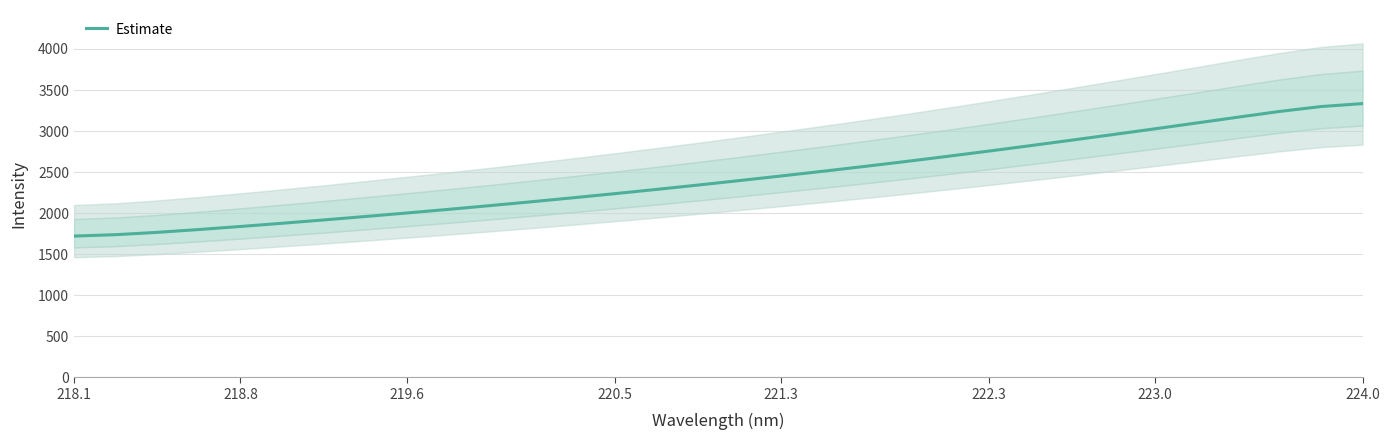

How many series are shown in this chart?

1